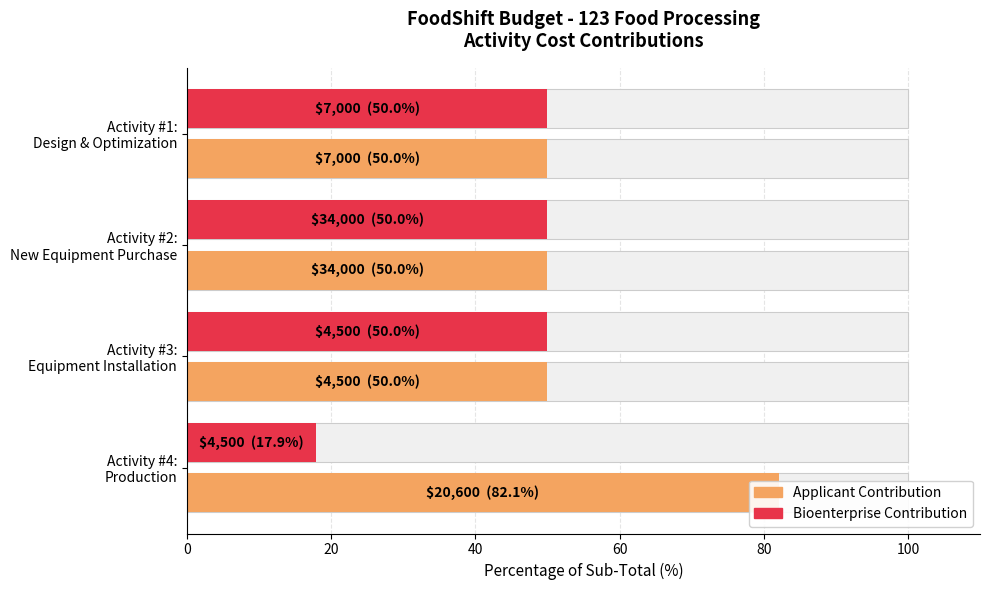

Reading right to left, what are all the values shown in this chart?

Applicant Contribution: 82.1	50.0	50.0	50.0
Bioenterprise Contribution: 17.9	50.0	50.0	50.0